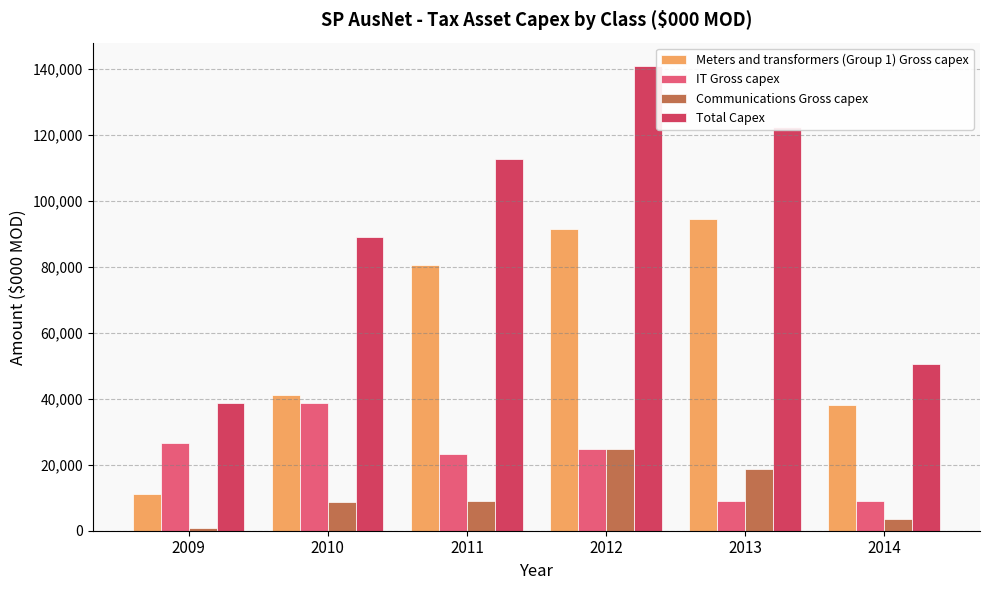

What are all the series names shown in the legend?

Meters and transformers (Group 1) Gross capex, IT Gross capex, Communications Gross capex, Total Capex